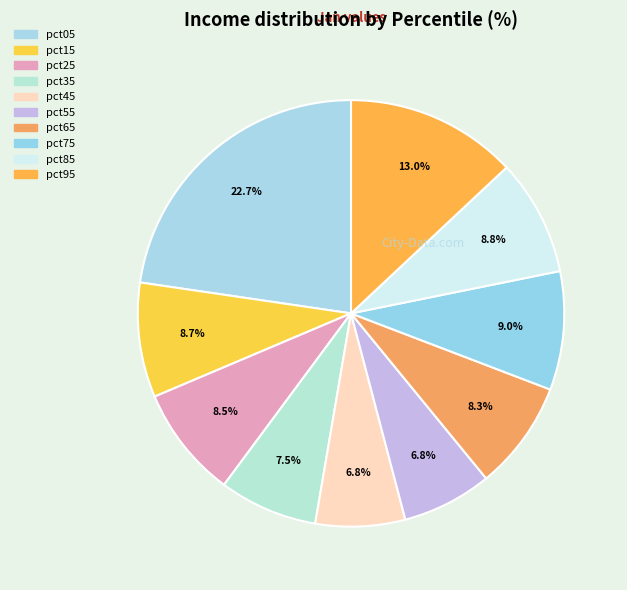

How many slices are in this pie chart?

10